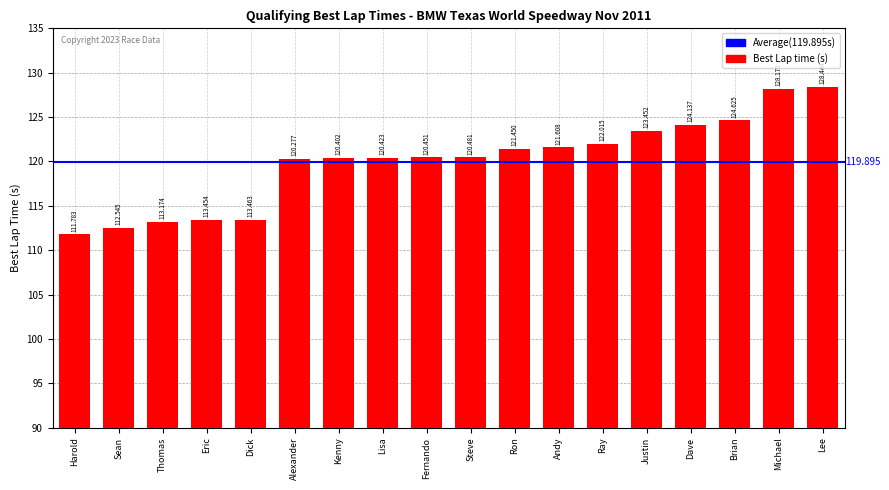

What is the smallest value displayed?

111.8